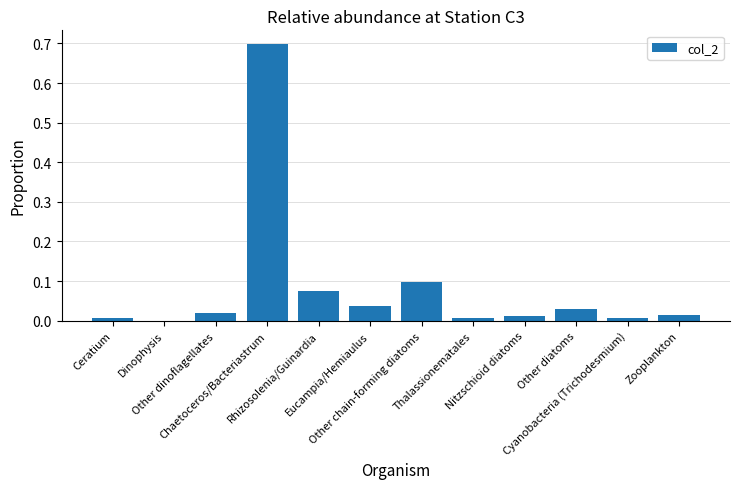

How many values are above zero?

11